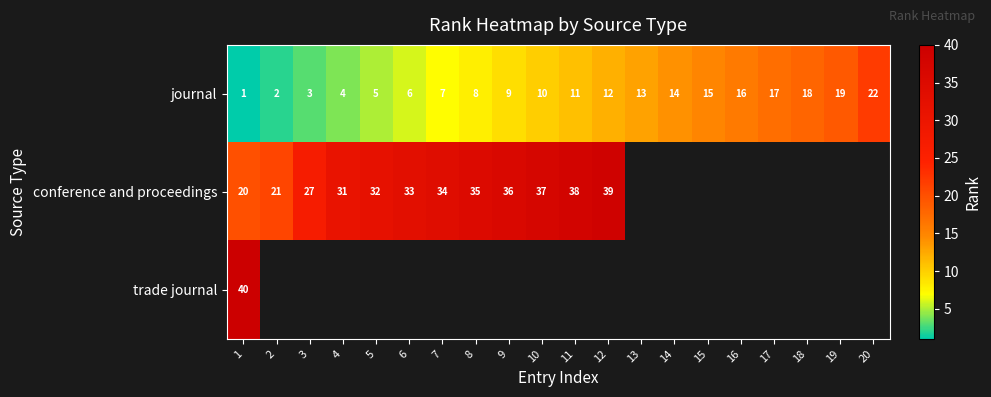

What is the difference between the second highest and minimum values in the journal series?

18